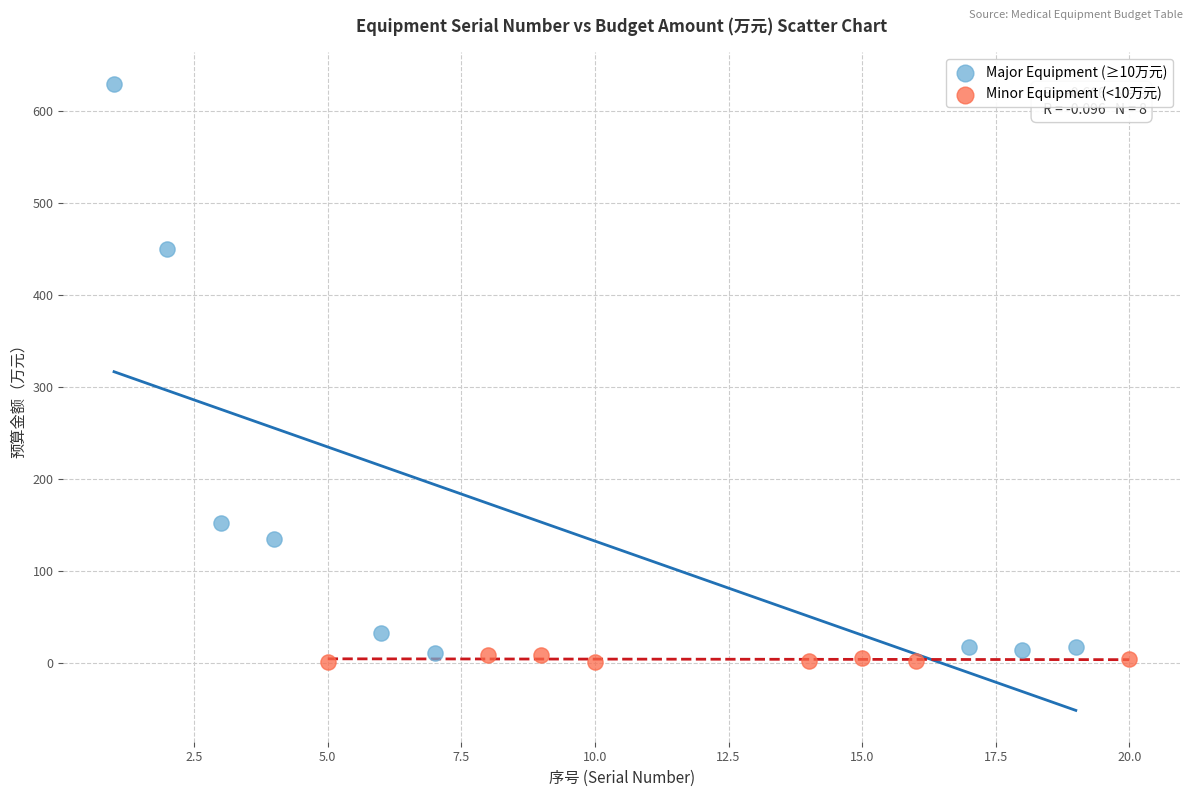

Which series reaches the minimum Y coordinate?

Minor Equipment (<10万元)